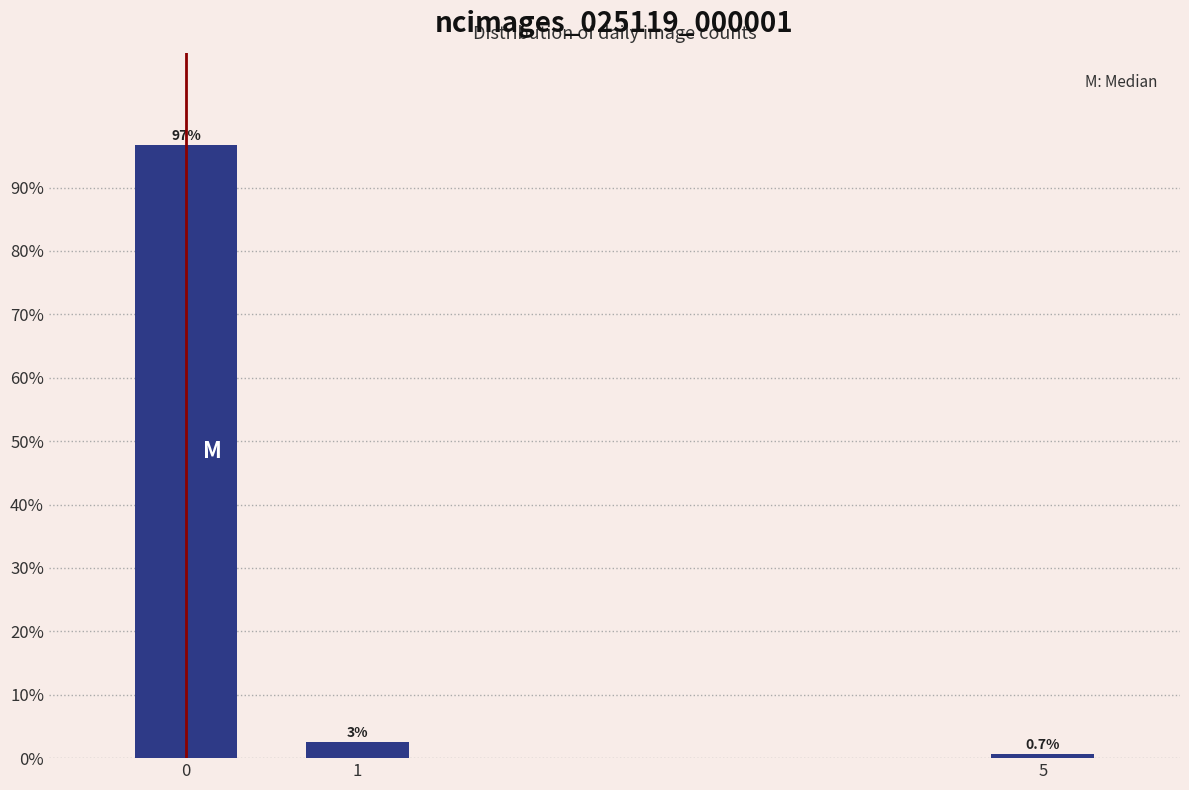

What is the difference between the values at 1 and 5?

2.0